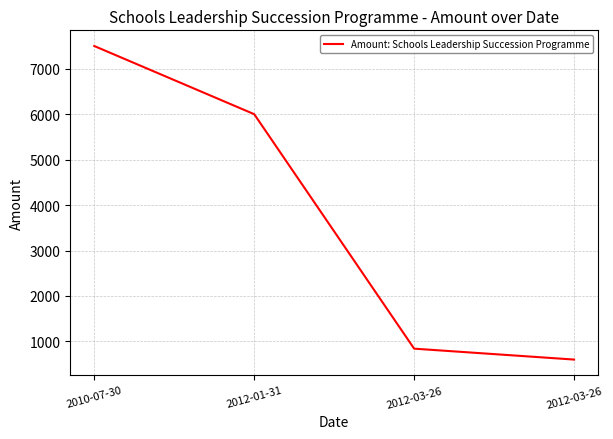

How many distinct data groups are displayed?

1